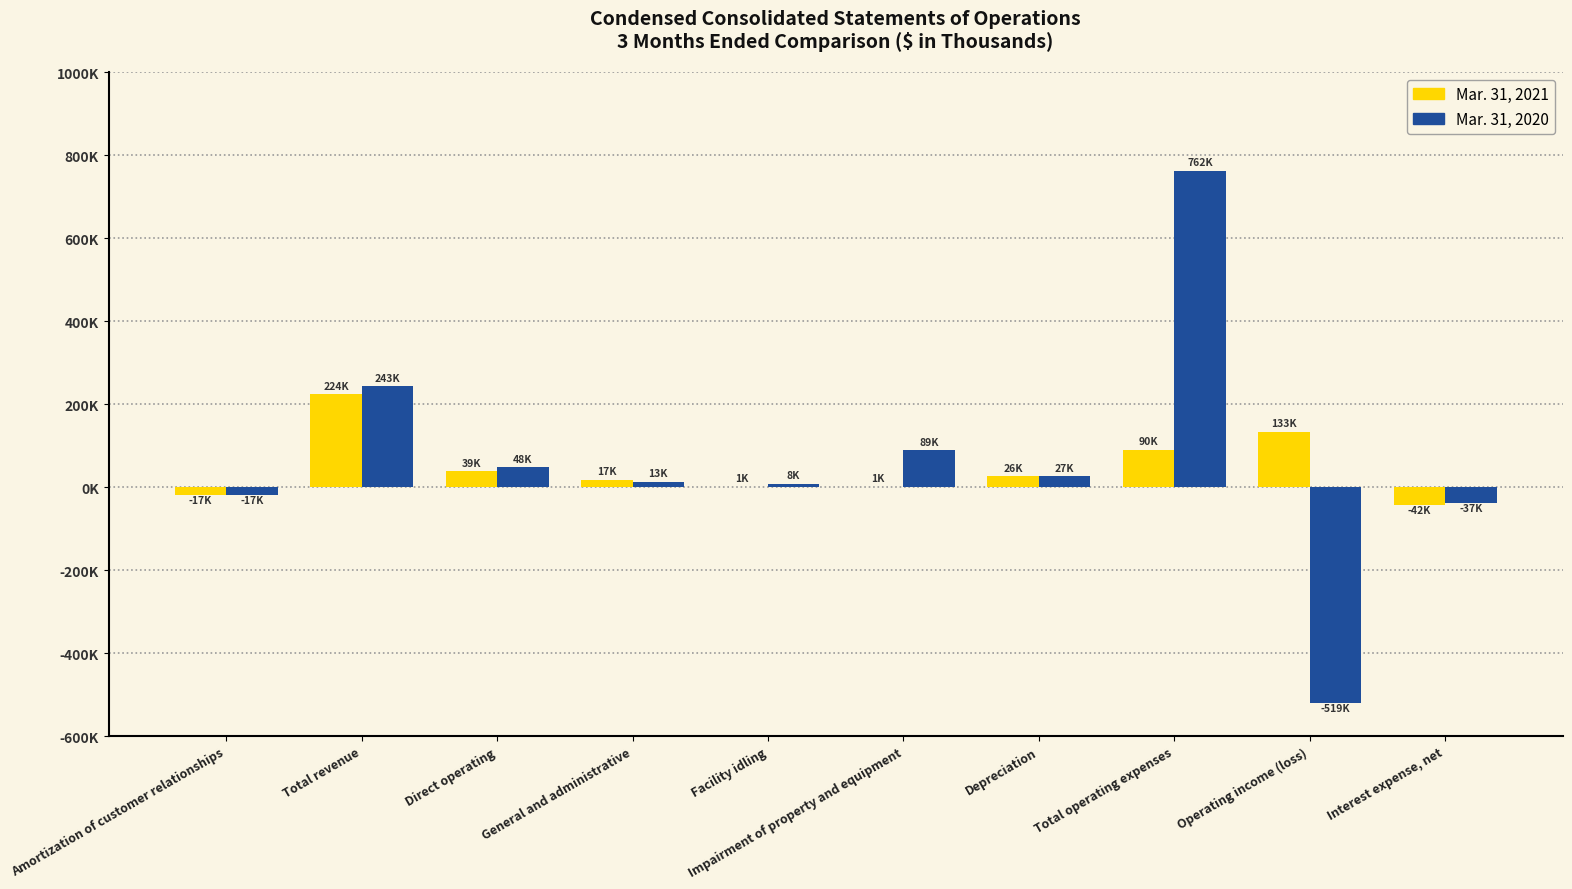

What are all the series names shown in the legend?

Mar. 31, 2021, Mar. 31, 2020